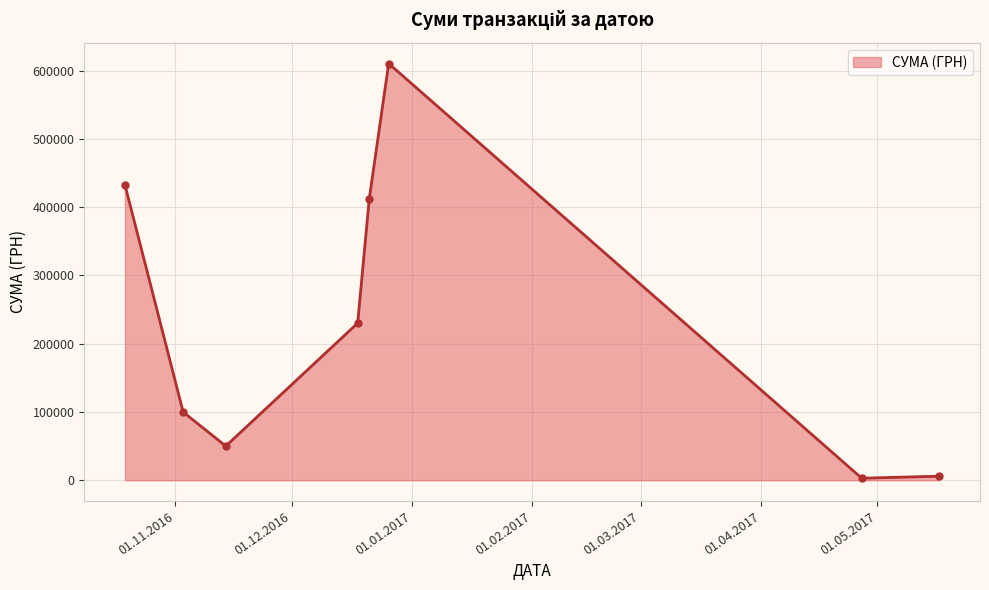

What is the maximum value shown in the chart?

610285.0